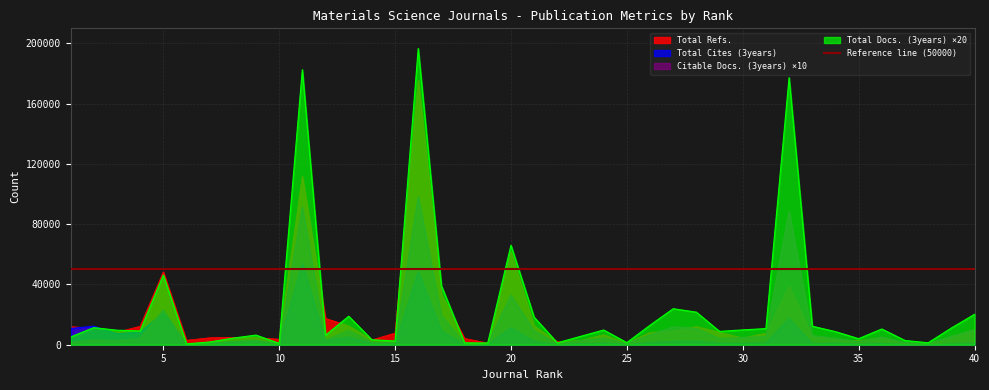

Rank the series by their average value, from lowest to highest.

Total Cites (3years), Citable Docs. (3years), Total Refs., Total Docs. (3years)